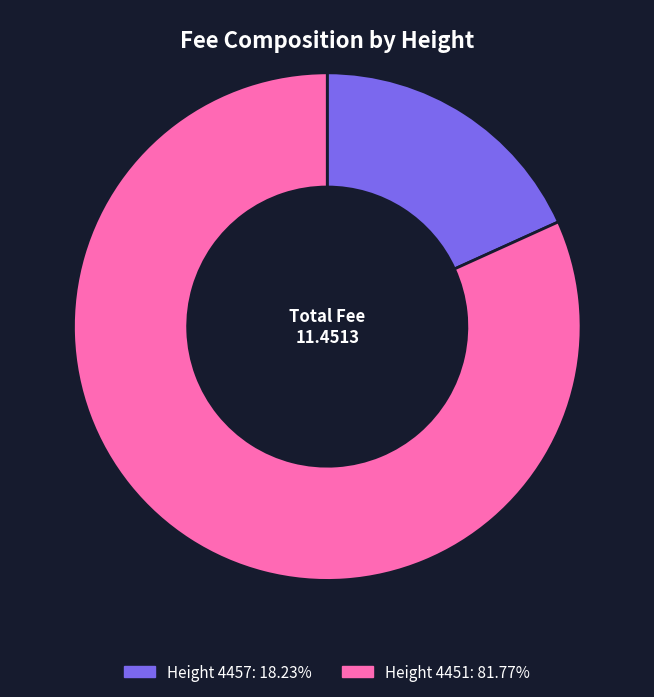

Is there a majority slice in this chart?

Yes